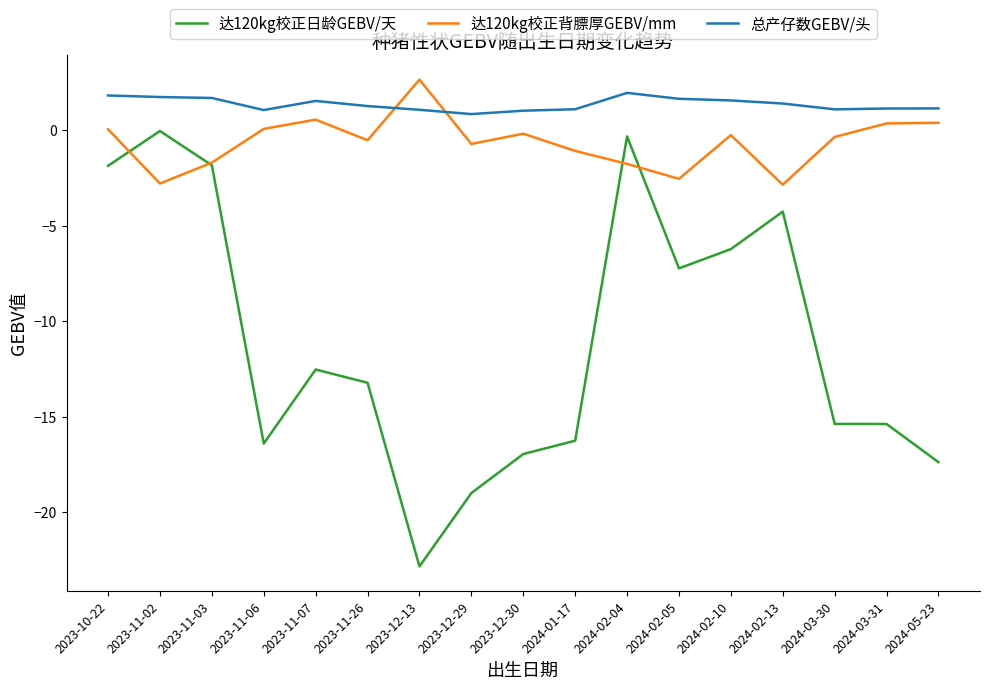

What is the lowest value of the 达120kg校正背膘厚GEBV/mm series?

-2.9